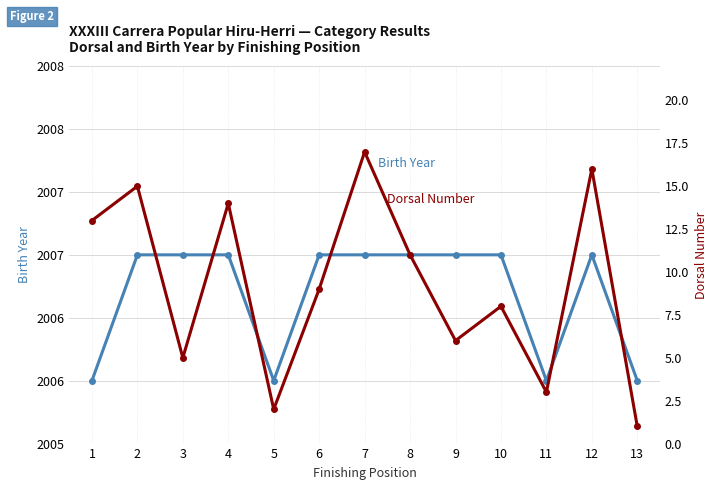

What are all the series names shown in the legend?

Birth Year, Dorsal Number